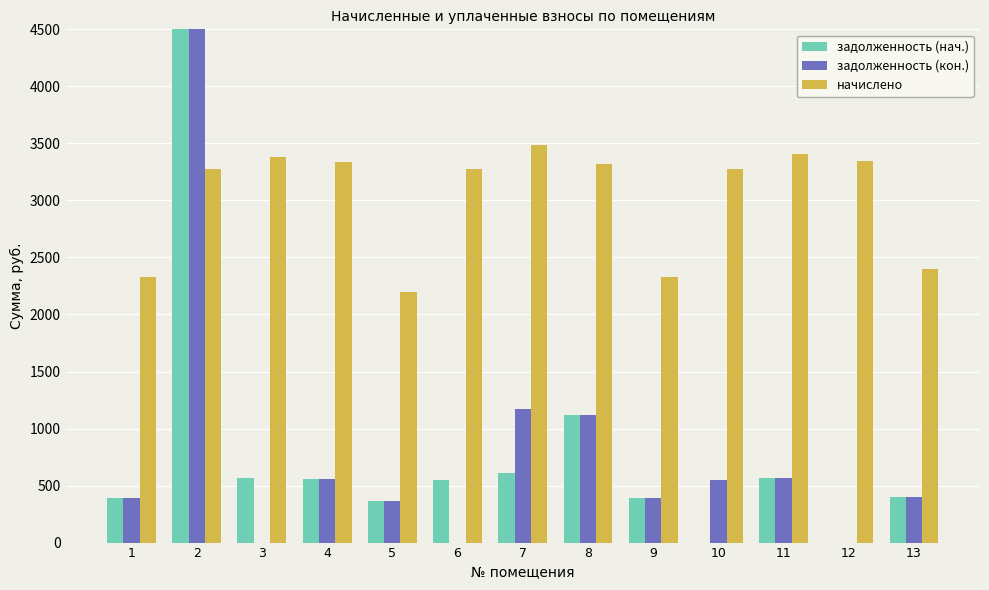

Rank the categories by задолженность (кон.) value from highest to lowest.

2, 7, 8, 11, 4, 10, 13, 1, 9, 5, 3, 6, 12